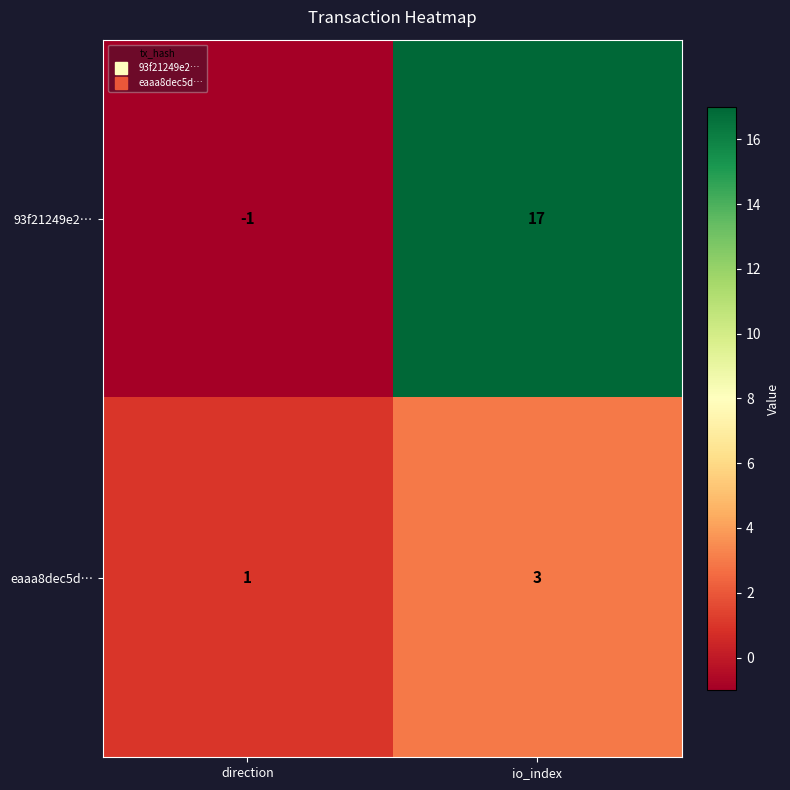

What is the total value across all series at io_index?

20